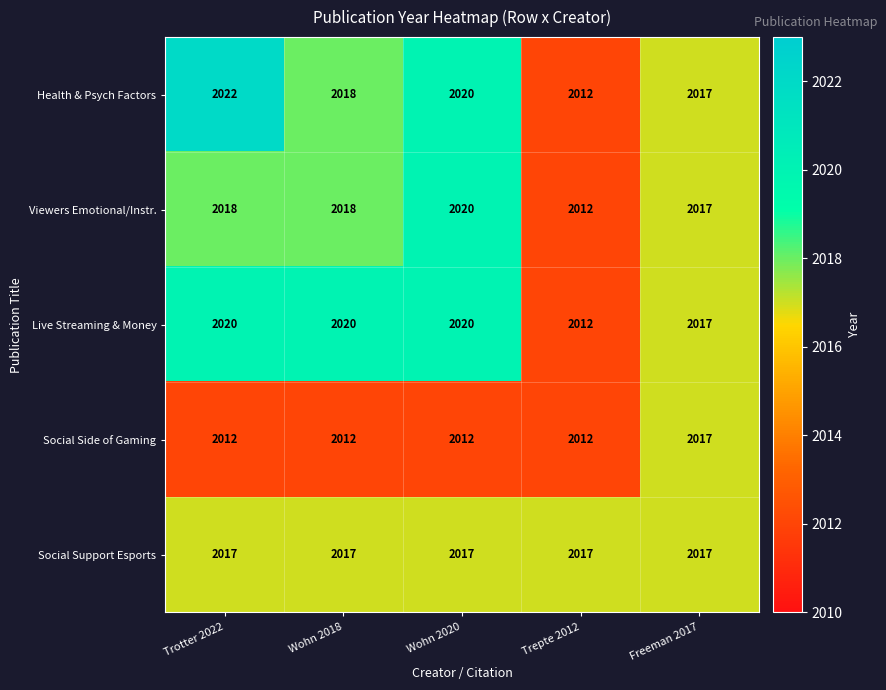

Rank the series at Trotter 2022 from lowest to highest value.

Social Side of Gaming, Social Support Esports, Viewers Emotional/Instr., Live Streaming & Money, Health & Psych Factors